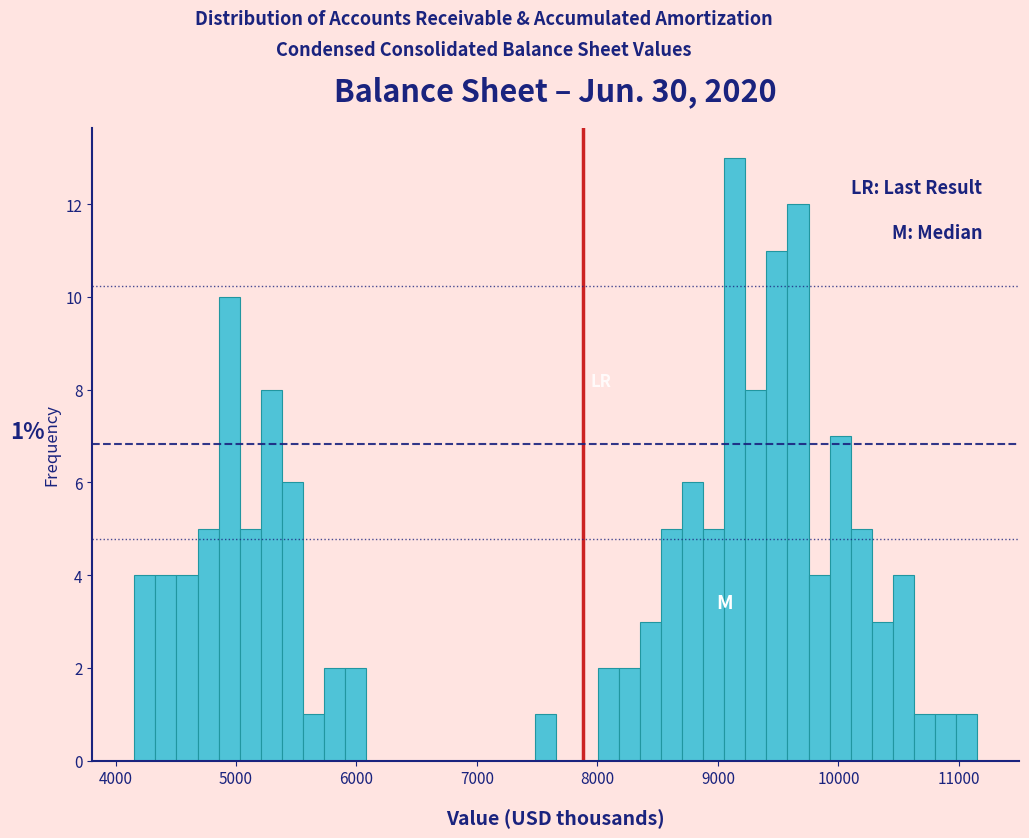

Around what value on the x-axis is the tallest bar? Give the approximate position of its centre, as read against the axis.

9100